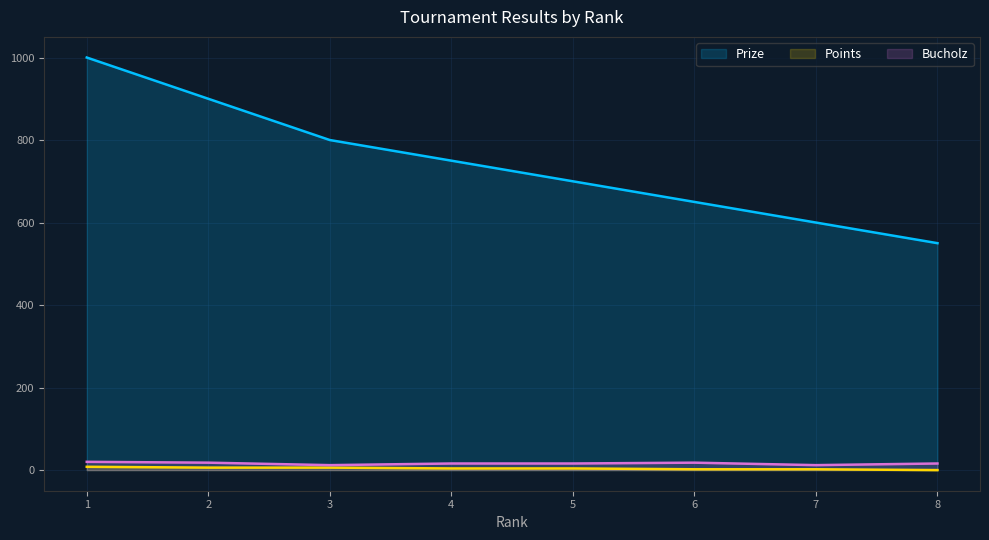

True or false: Prize has a value of 1335 at 1.

False